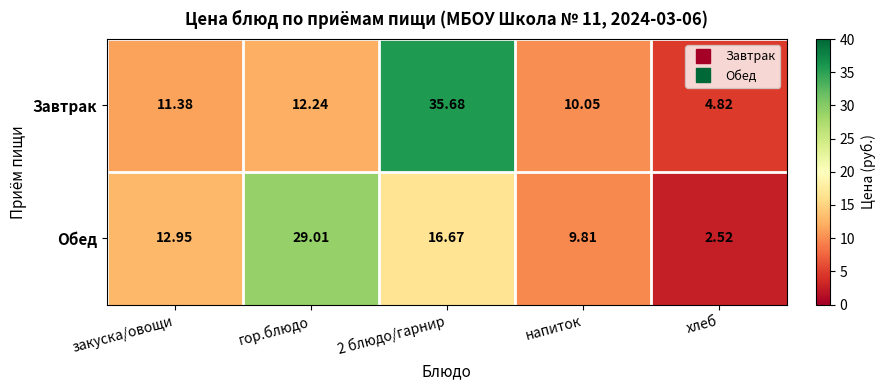

At хлеб, list the series in order from largest to smallest.

Завтрак, Обед